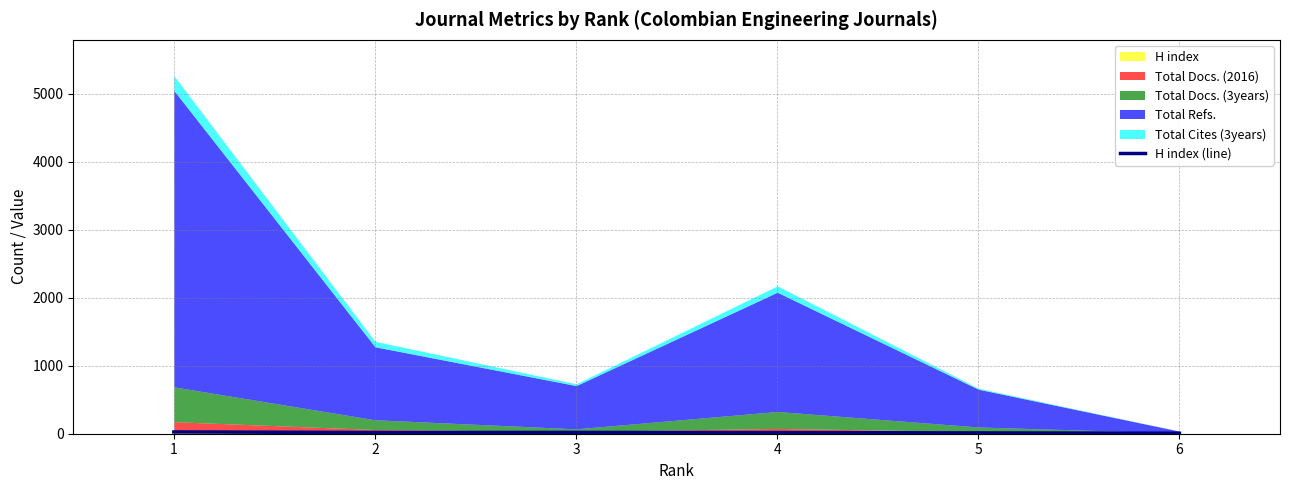

Between 2 and 4, which is larger?

2